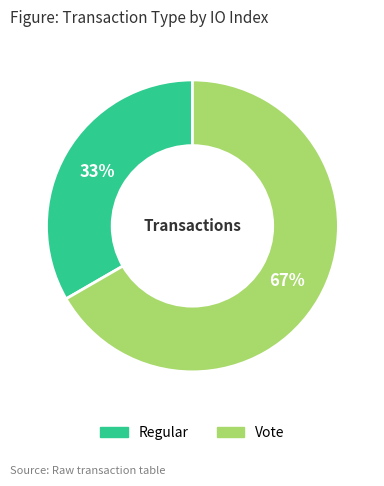

Is there a majority slice in this chart?

Yes